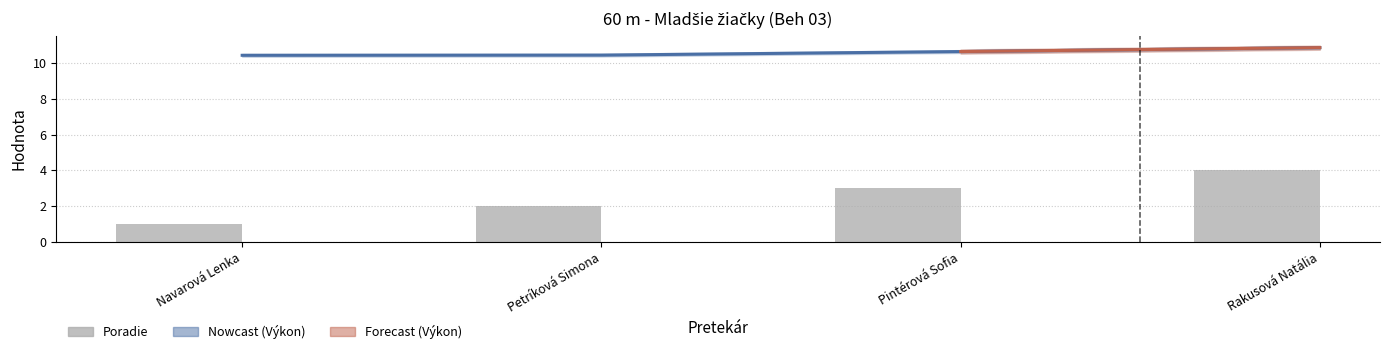

Is the value of Výkon (Estimate) at Pintérová Sofia greater than the value of Poradie at Navarová Lenka?

Yes